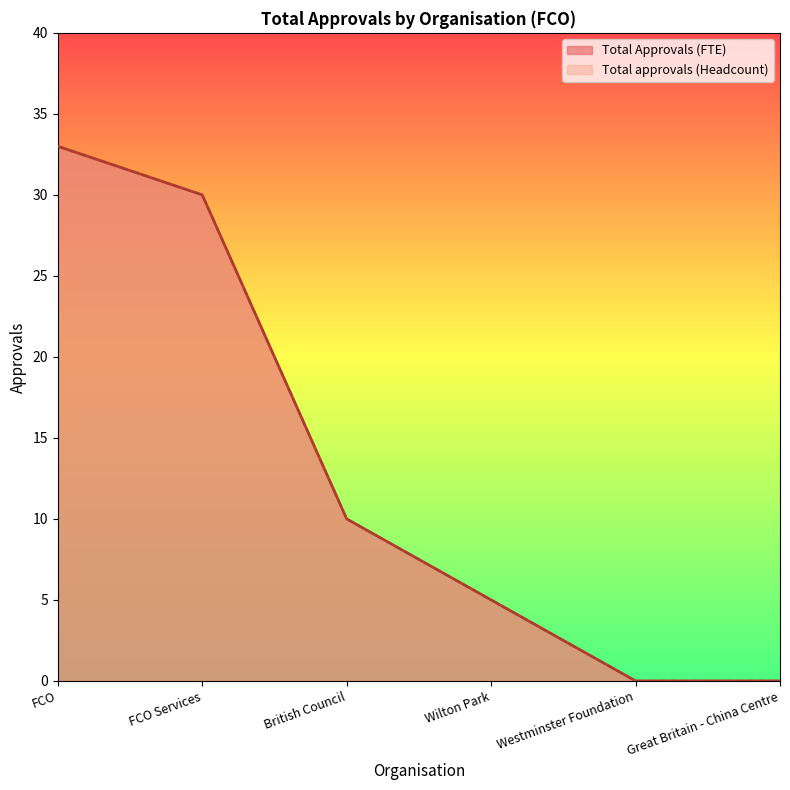

List the labels in order of value, largest first.

FCO, FCO Services, British Council, Wilton Park, Westminster Foundation, Great Britain - China Centre